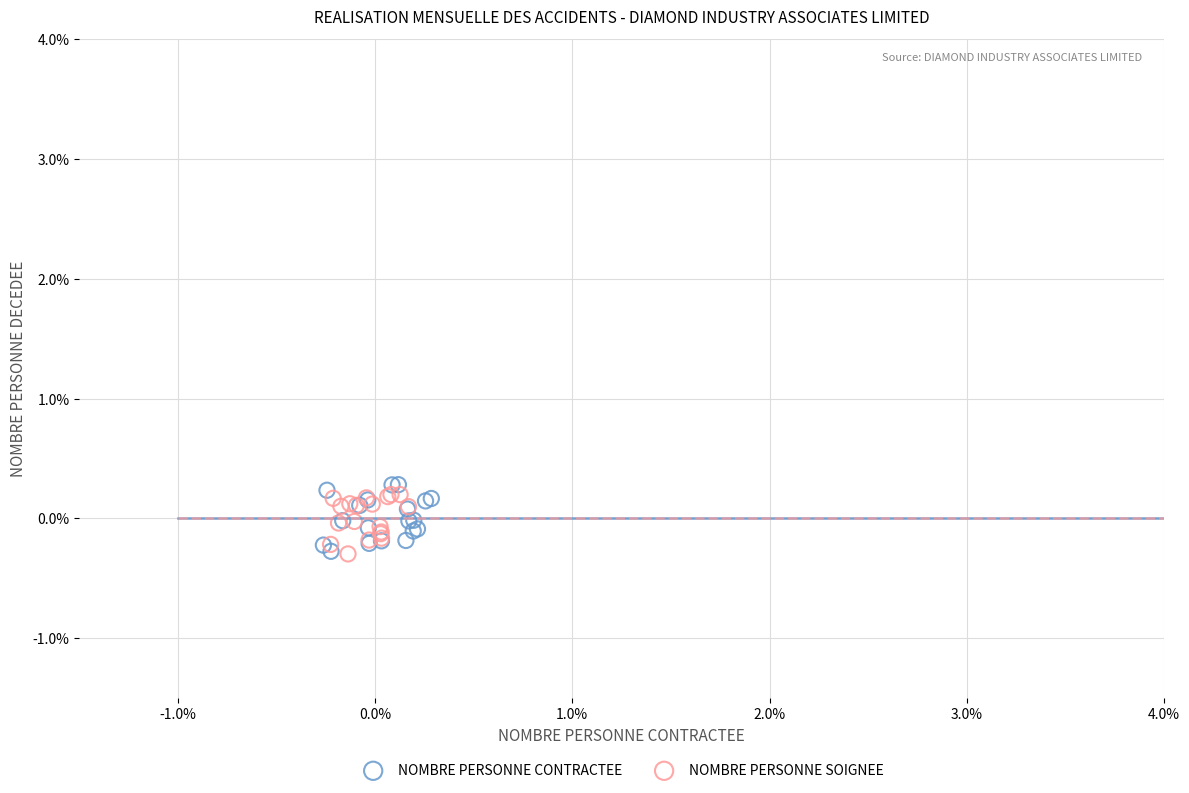

Which series has the widest spread of Y values?

NOMBRE PERSONNE CONTRACTEE